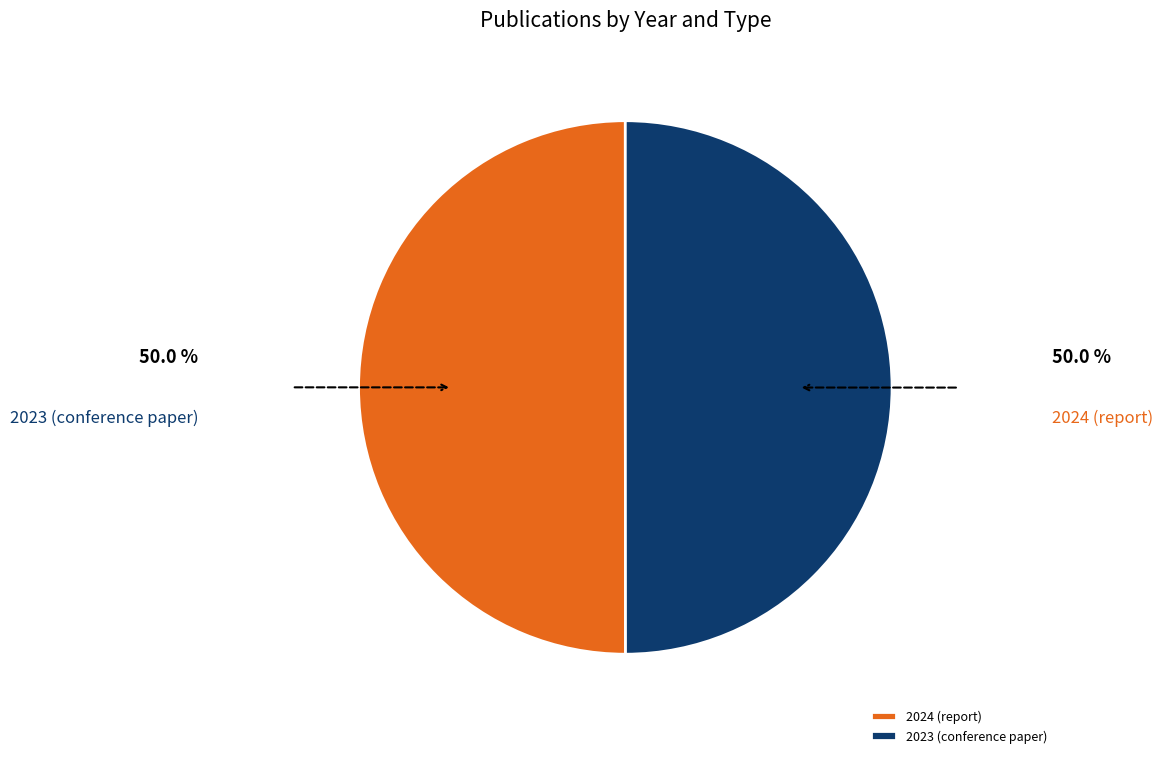

Which category accounts for the majority?

2024 (report)